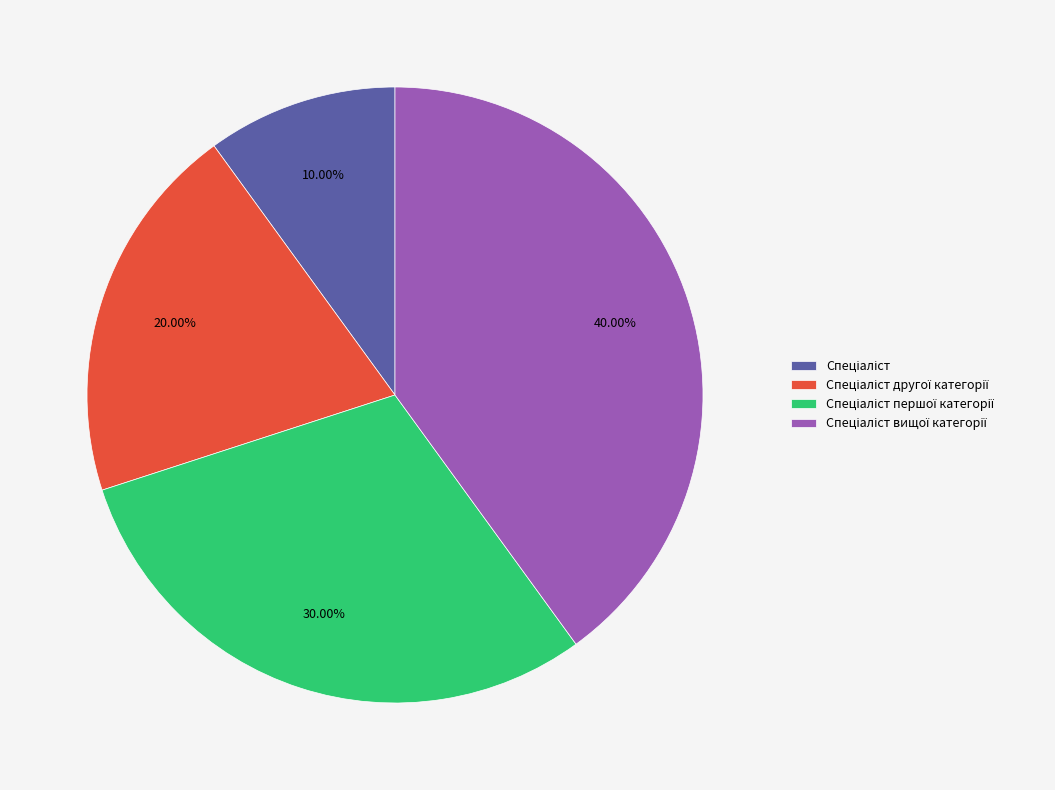

Is there any slice that represents more than half of the pie?

No